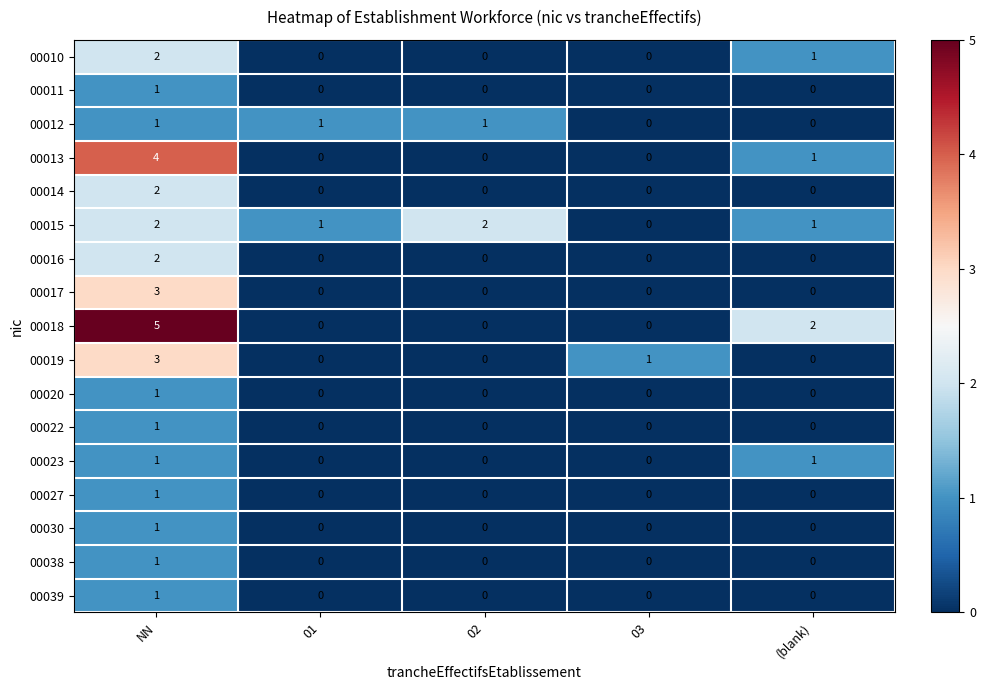

True or false: 00015 has a value of 3 at NN.

False